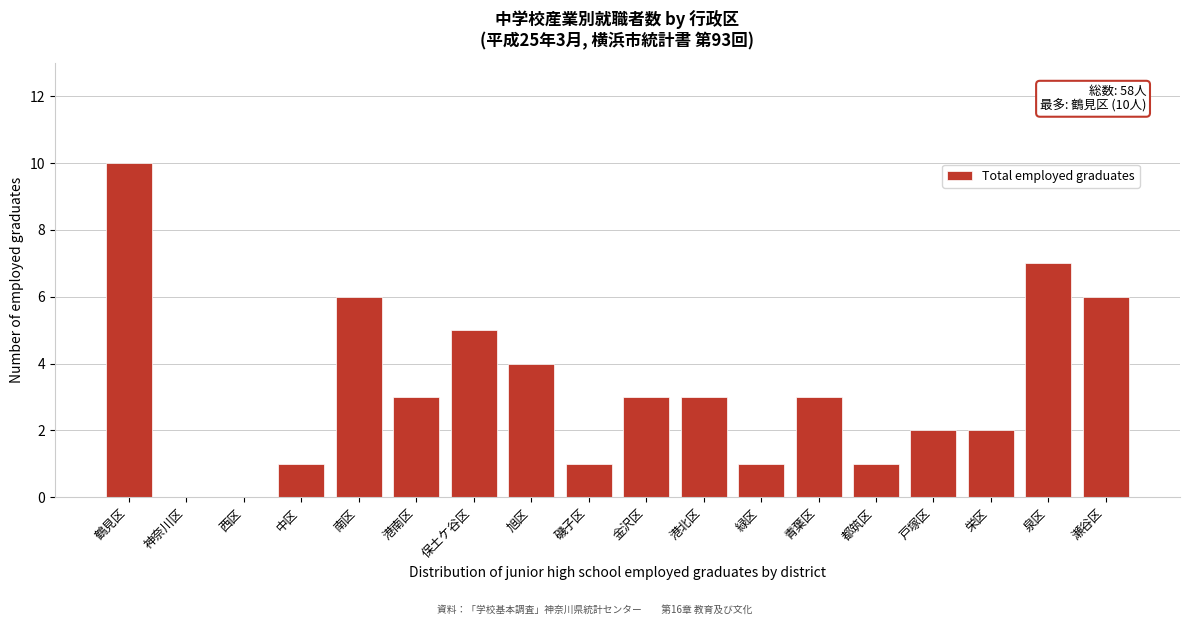

Reading left to right, transcribe all the data shown in this chart.

鶴見区=10	神奈川区=0	西区=0	中区=1	南区=6	港南区=3	保土ケ谷区=5	旭区=4	磯子区=1	金沢区=3	港北区=3	緑区=1	青葉区=3	都筑区=1	戸塚区=2	栄区=2	泉区=7	瀬谷区=6